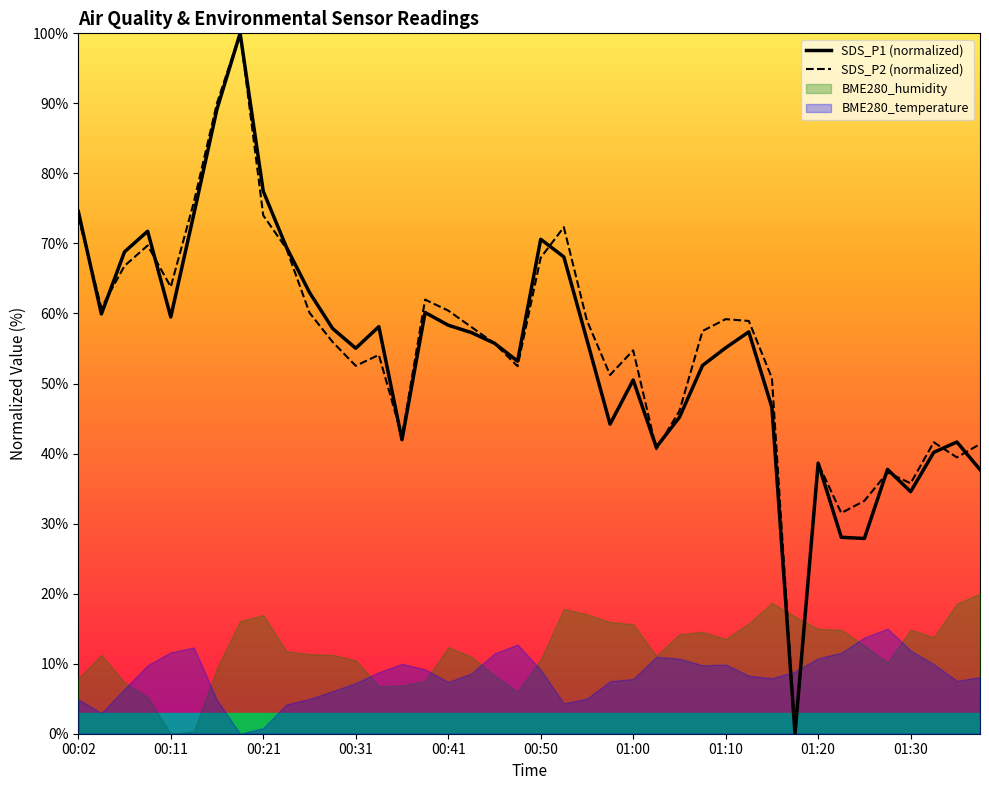

The value of SDS_P1 at 01:25 is 42.8. True or false?

False